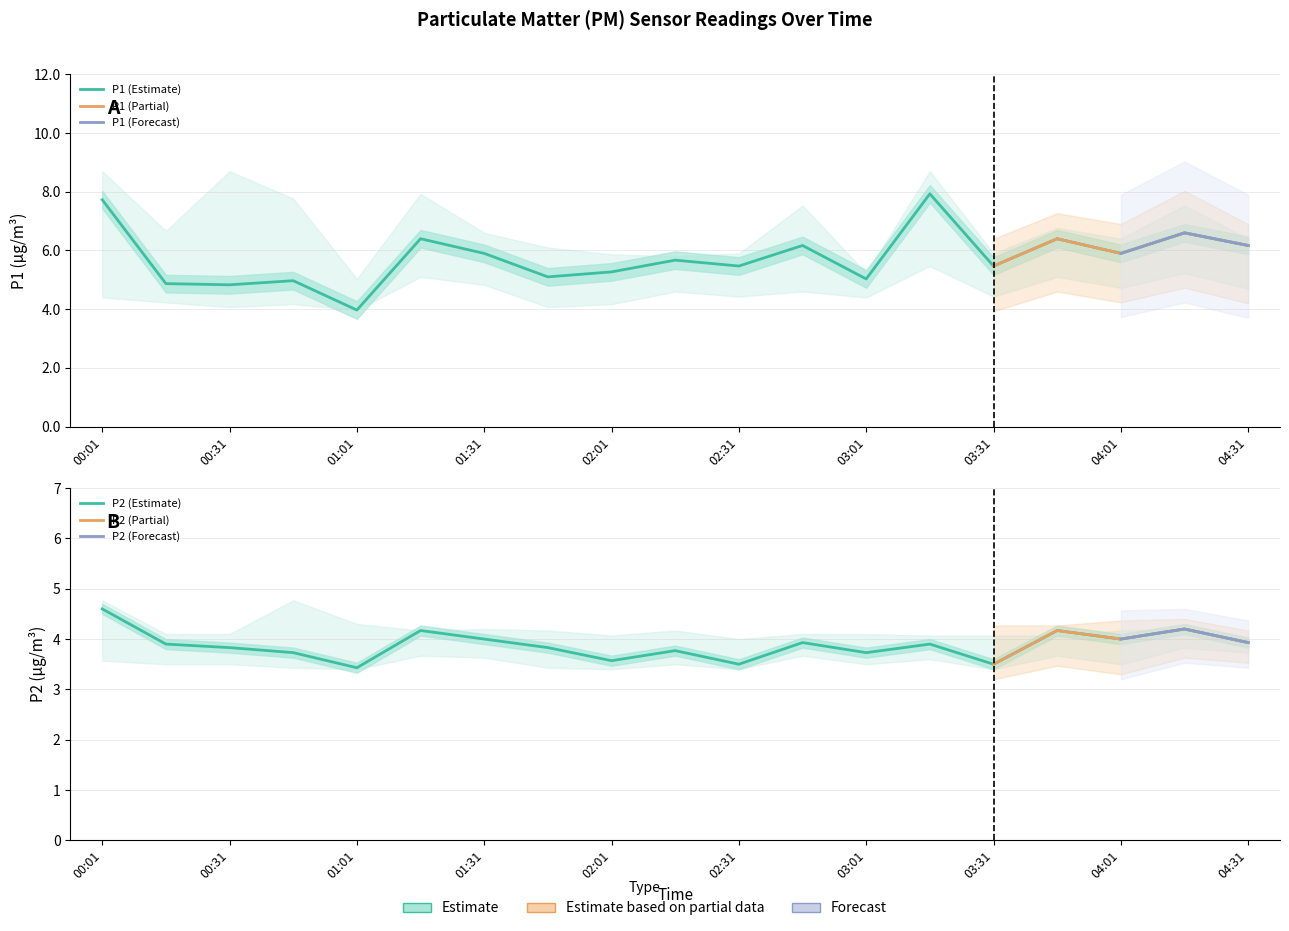

What is the sum of the P1 values at 00:46 and 00:01?

12.7